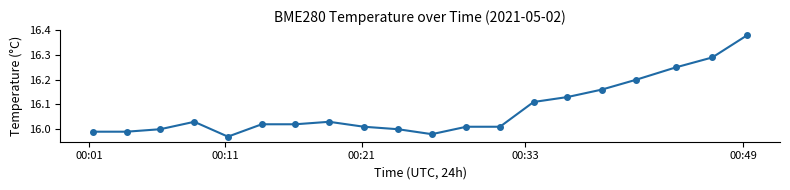

What is the difference between the second highest and second lowest values?

0.3